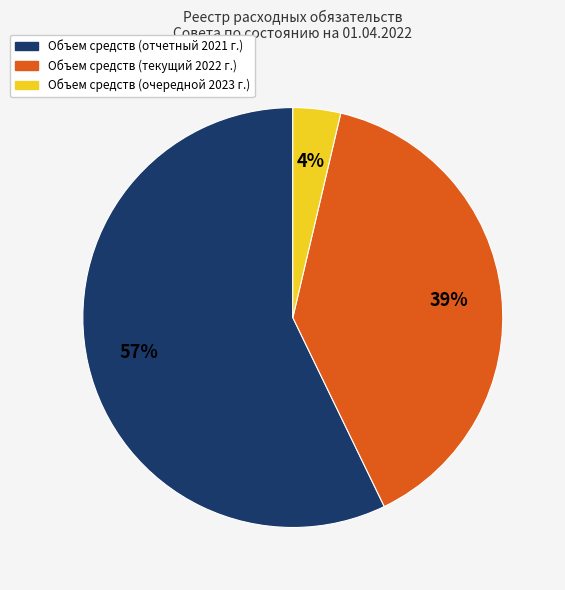

Does Объем средств (текущий 2022 г.) represent more than half of the total?

No